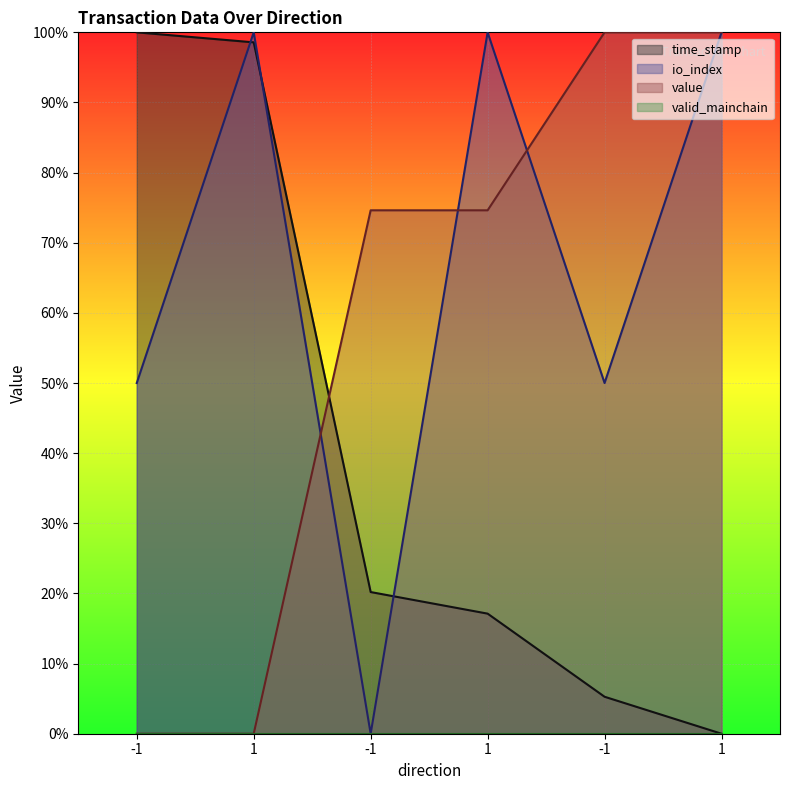

Which series has the largest range (max minus min)?

time_stamp